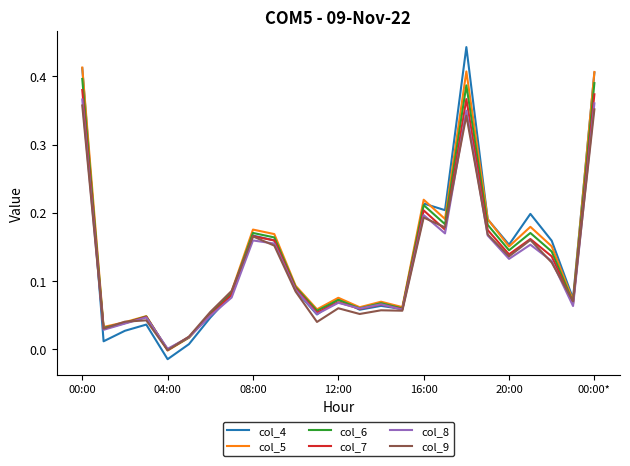

Which series has the widest spread of values?

col_4